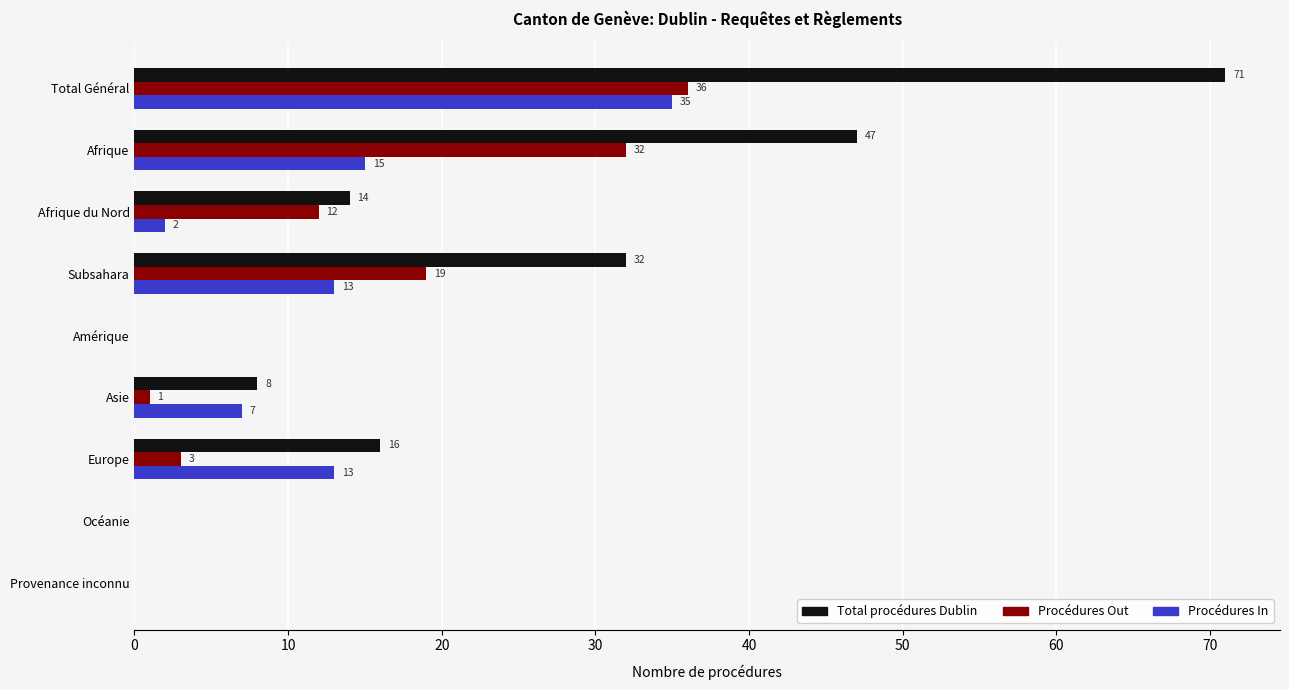

The Total procédures Dublin series shows -23 at Océanie. True or false?

False